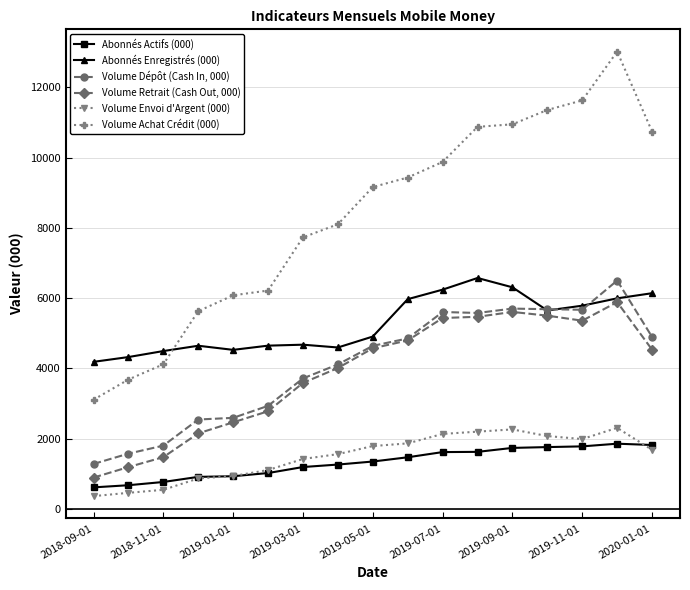

Which series has the largest total across all categories?

Volume Achat Crédit (000)